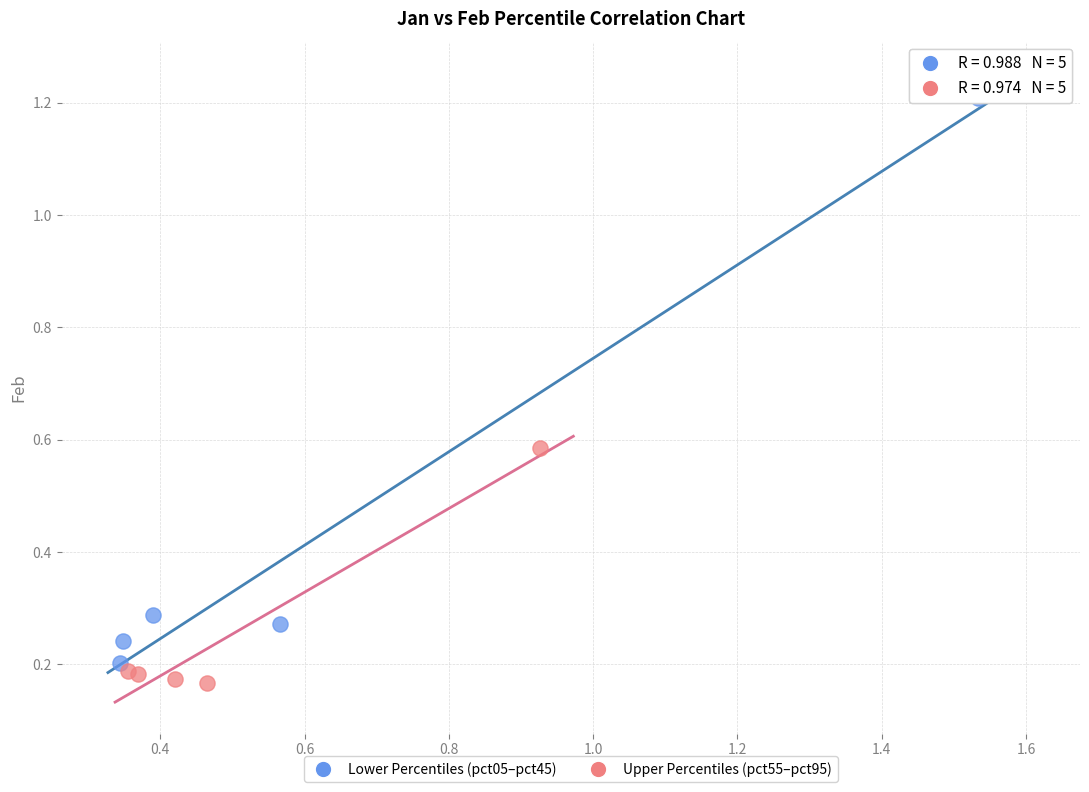

Which series contains the highest Y value?

Lower Percentiles (pct05–pct45)